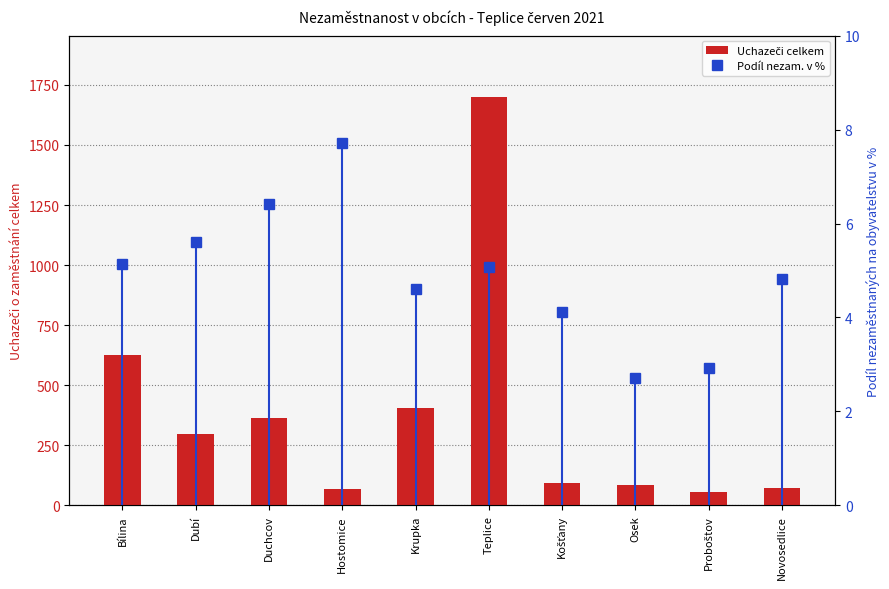

What is the spread (max minus min) of values at Proboštov?

51.1